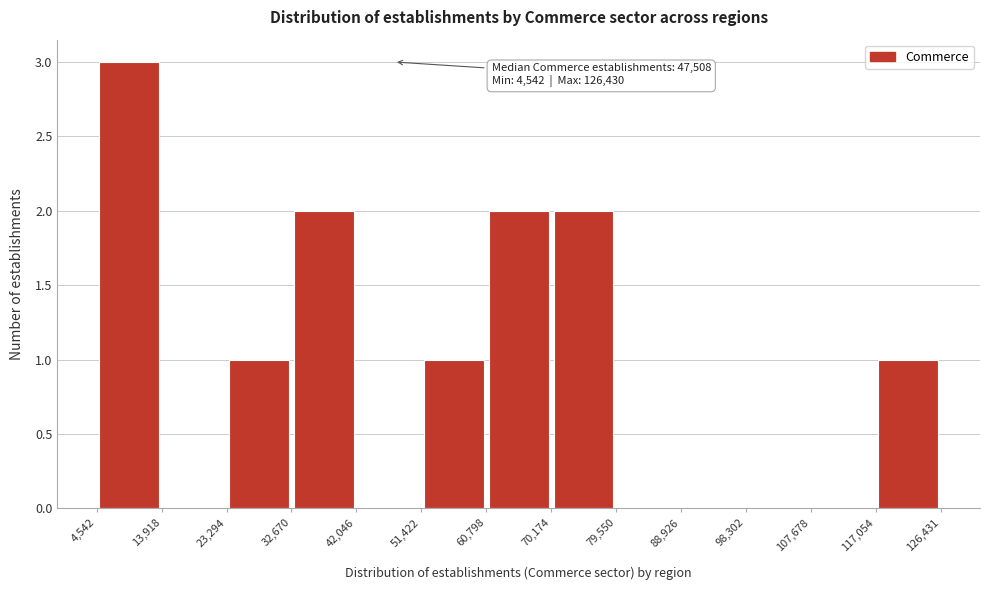

Over which range of the x-axis is the bar tallest?

4,542 to 13,918